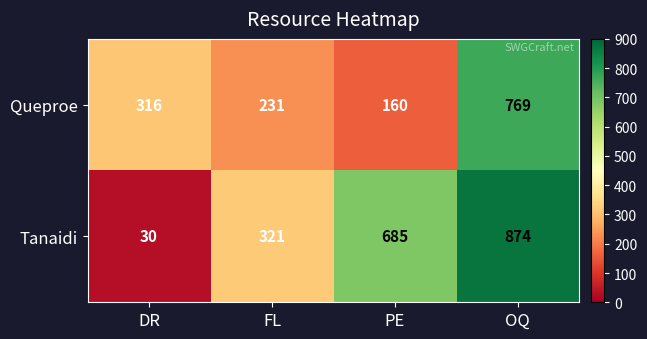

The Queproe series shows 396 at FL. True or false?

False